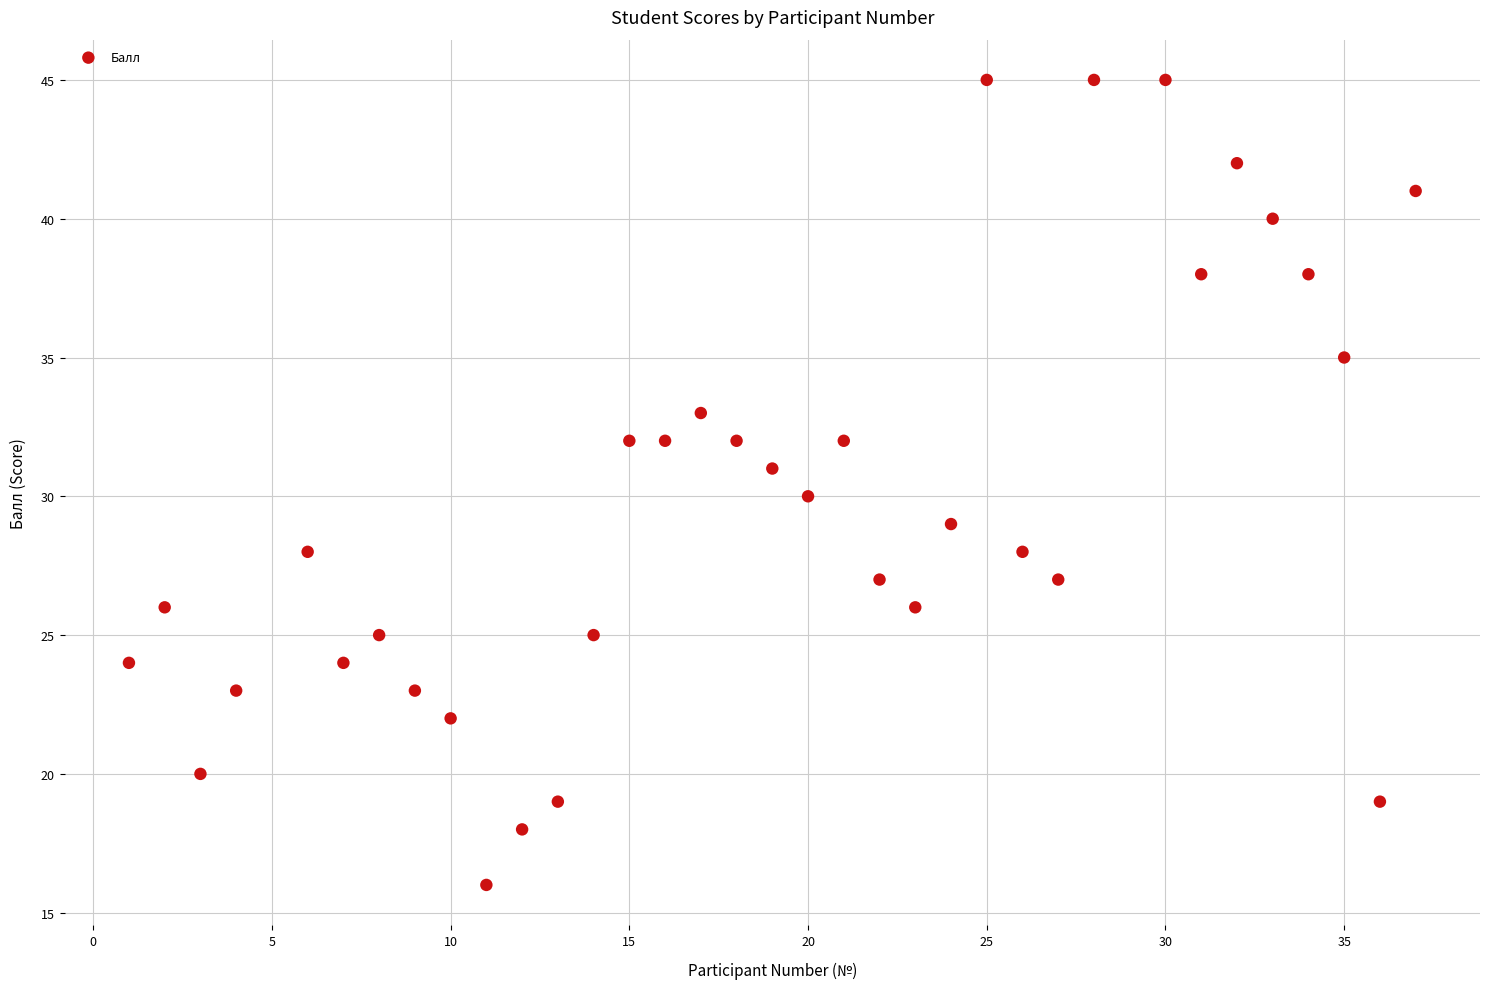

What is the range of Y values (max minus min)?

29